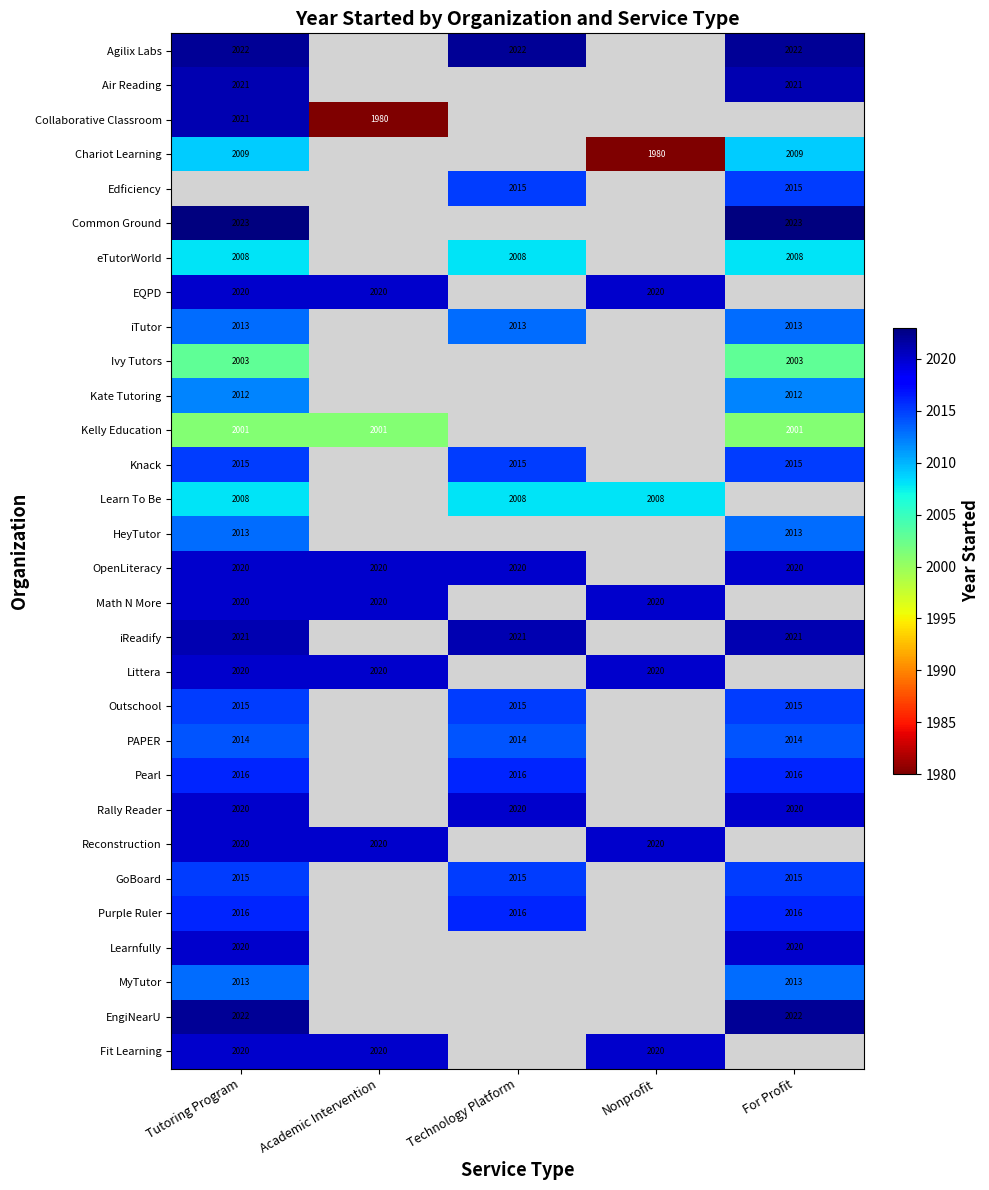

At how many categories does at least one series exceed 1991?

5